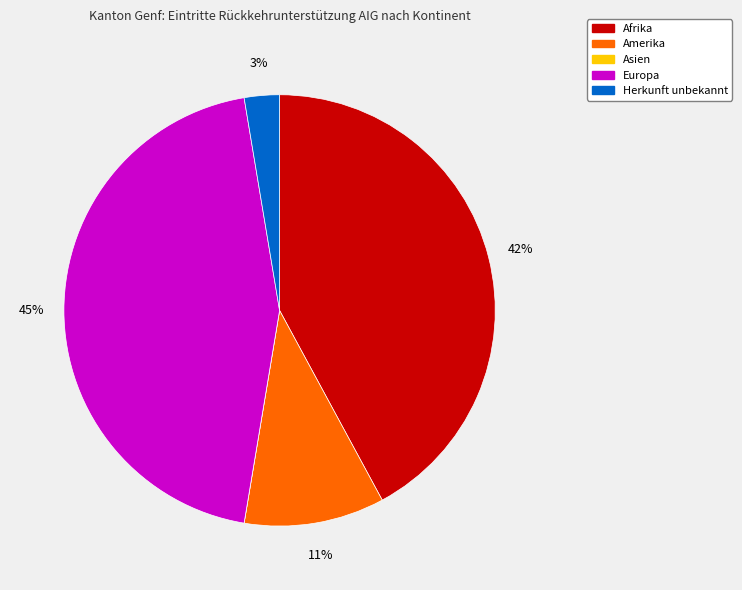

To the nearest percent, what is the average slice percentage?

20%